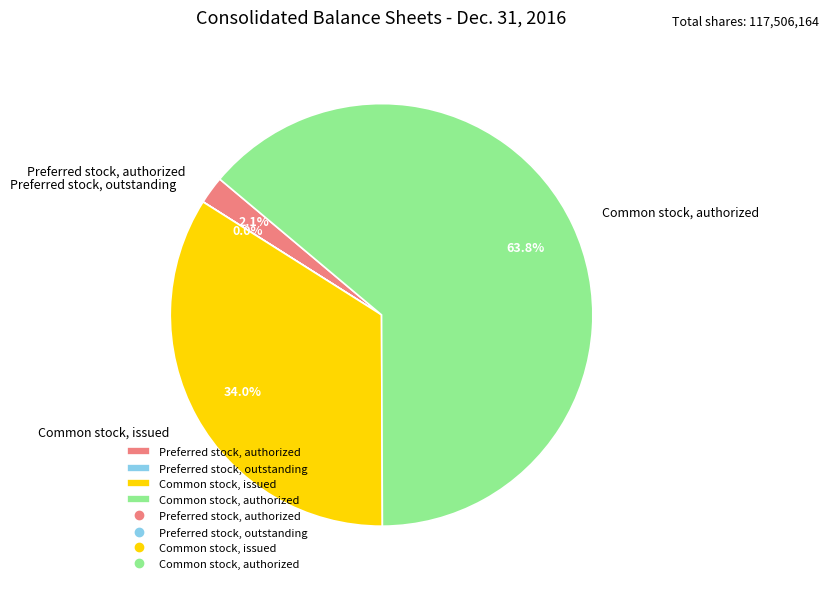

Which category has the biggest portion of the pie?

Common stock, authorized